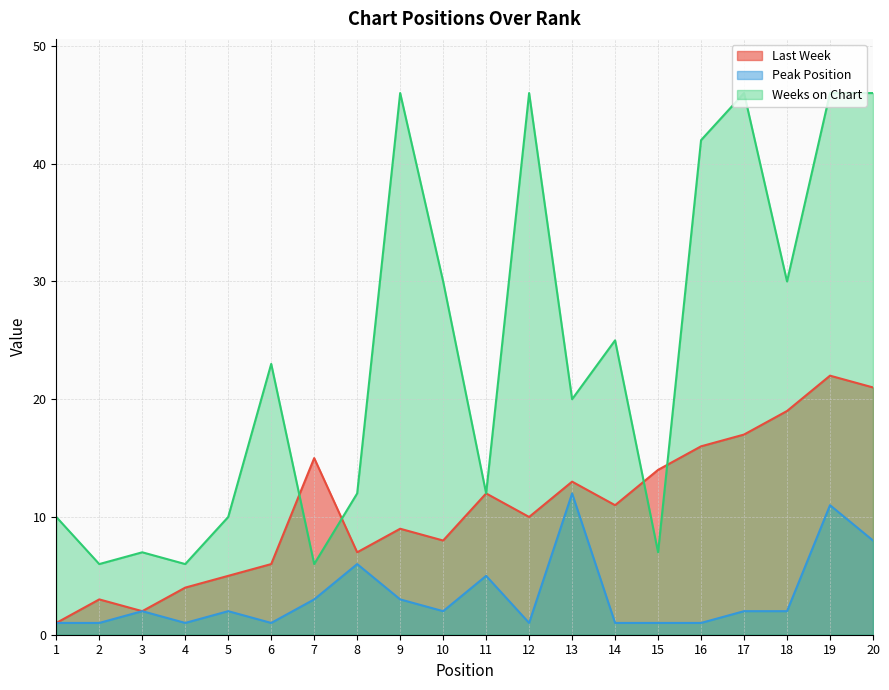

How many lines are shown in the chart?

3